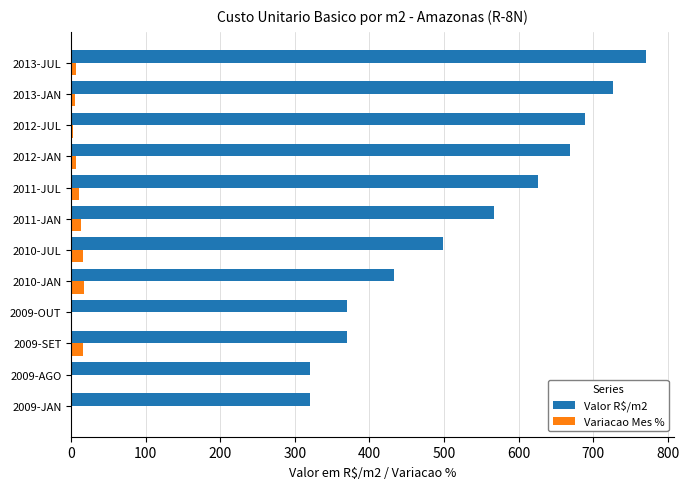

At which category is the sum across all series the highest?

2013-JUL